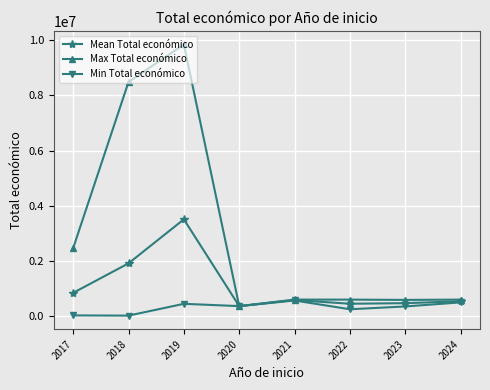

What is the difference between the maximum and minimum values in the Max Total económico series?

9484508.0